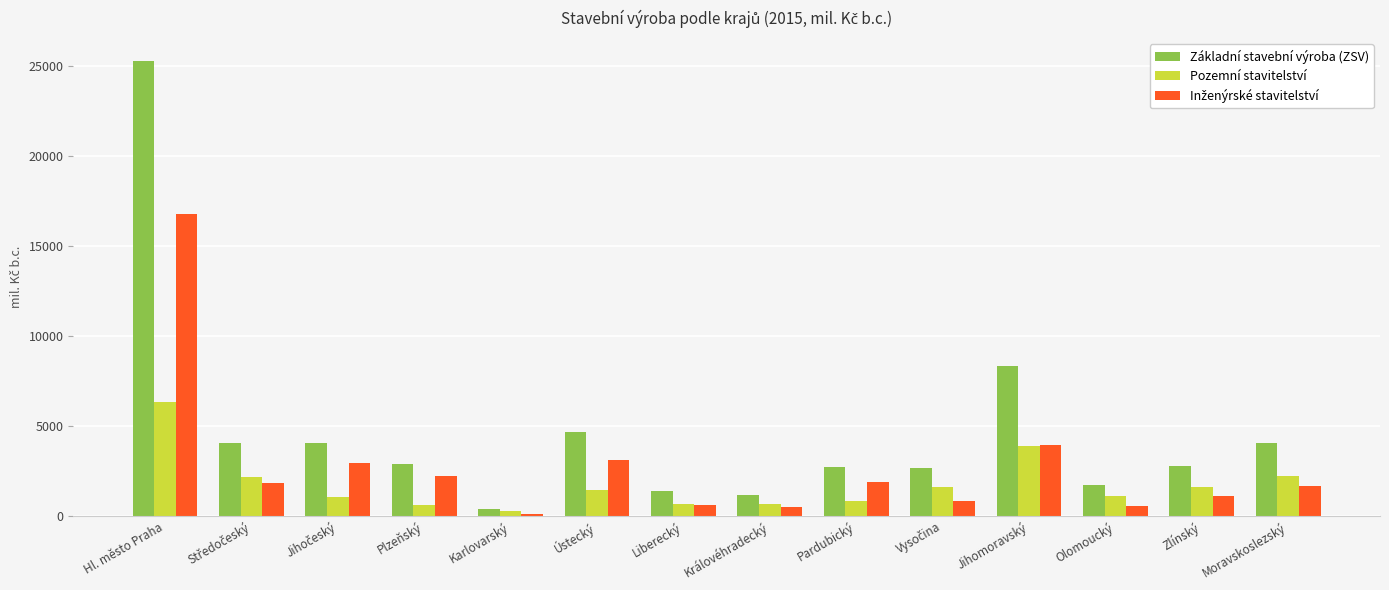

Read the Základní stavební výroba (ZSV) value at Hl. město Praha.

25261